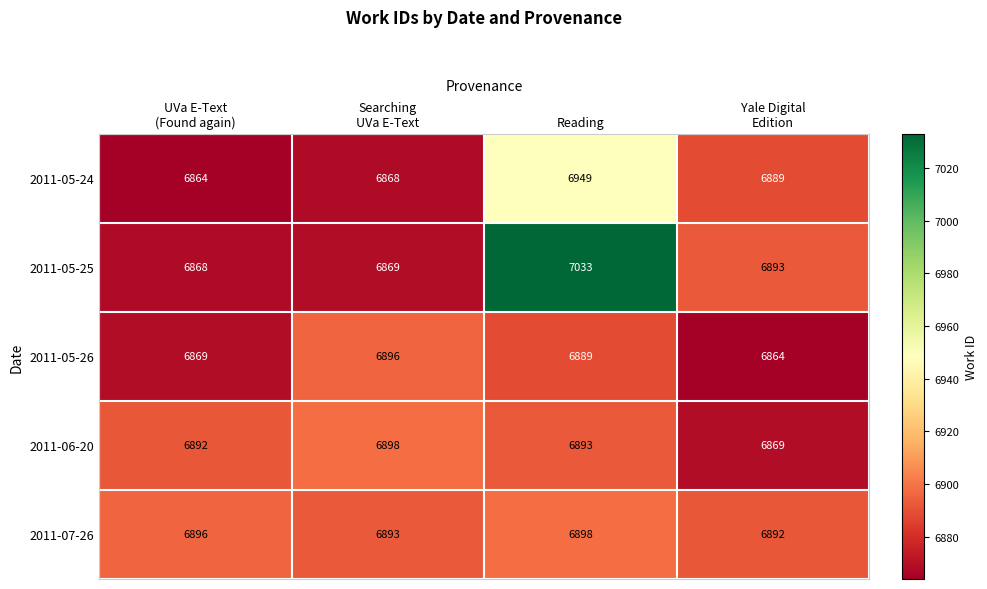

Reading left to right, what are all the values shown in this chart?

2011-05-24: 6864	6868	6949	6889
2011-05-25: 6868	6869	7033	6893
2011-05-26: 6869	6896	6889	6864
2011-06-20: 6892	6898	6893	6869
2011-07-26: 6896	6893	6898	6892